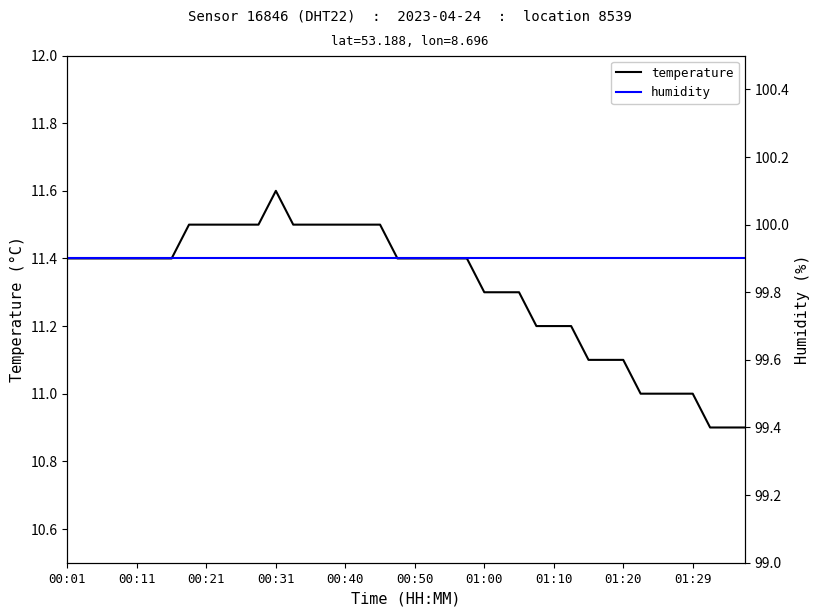

The temperature series shows 19.0 at 01:20. True or false?

False